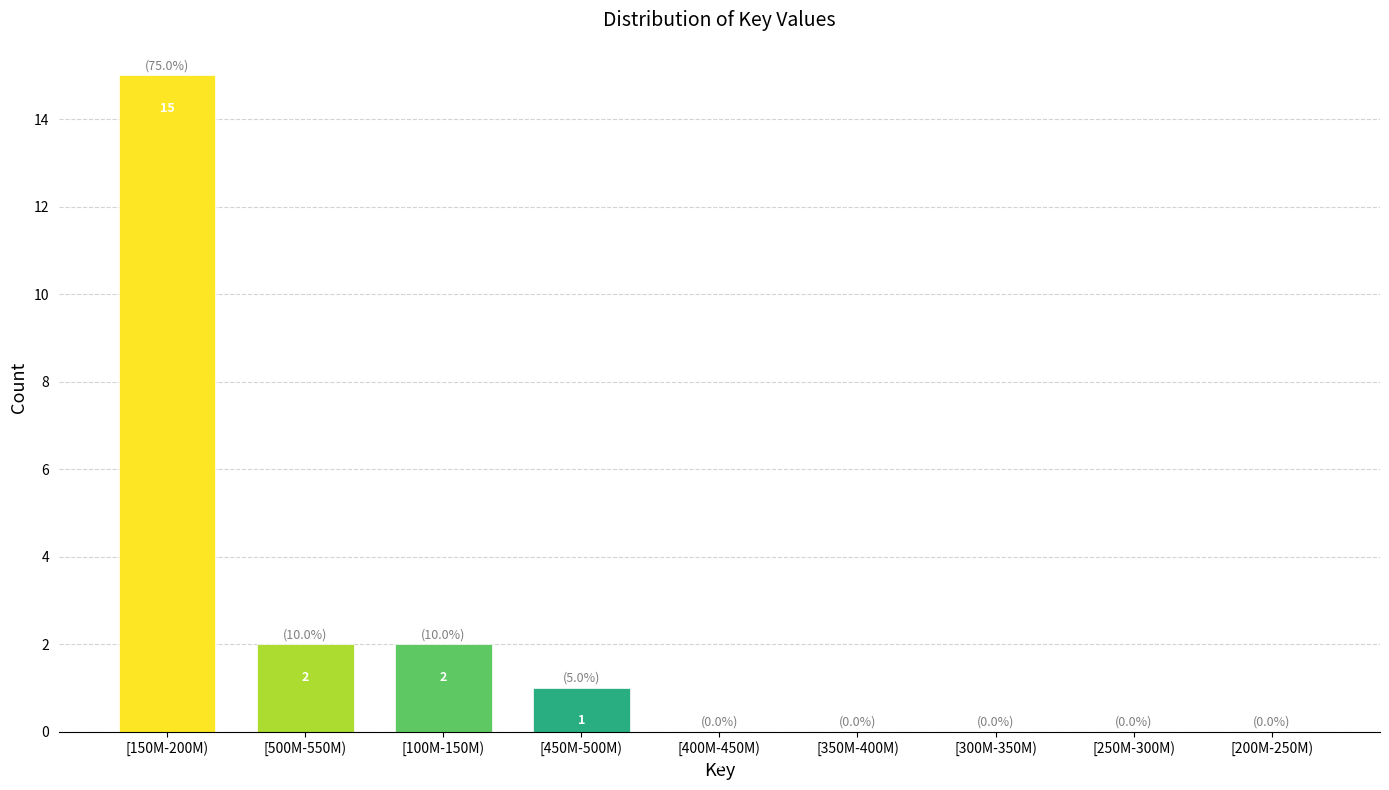

Reading left to right, extract all data points from this chart.

[150M-200M)=15	[500M-550M)=2	[100M-150M)=2	[450M-500M)=1	[400M-450M)=0	[350M-400M)=0	[300M-350M)=0	[250M-300M)=0	[200M-250M)=0